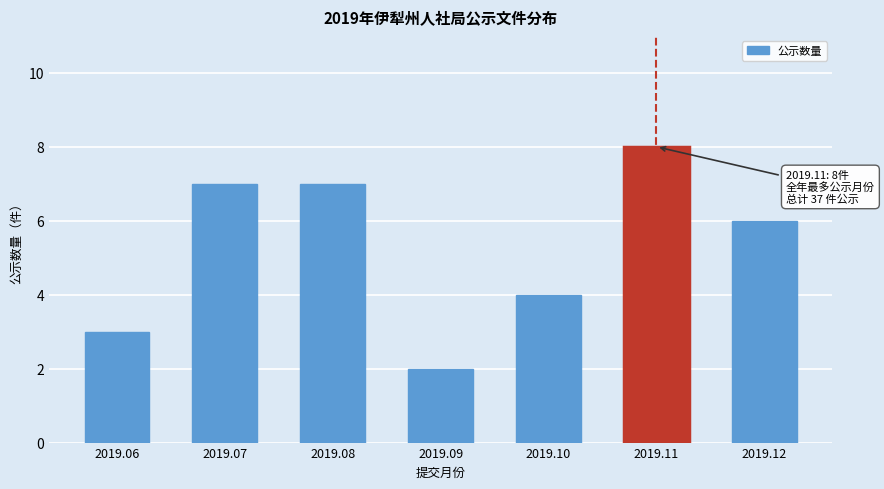

Reading left to right, extract all data points from this chart.

3	7	7	2	4	8	6